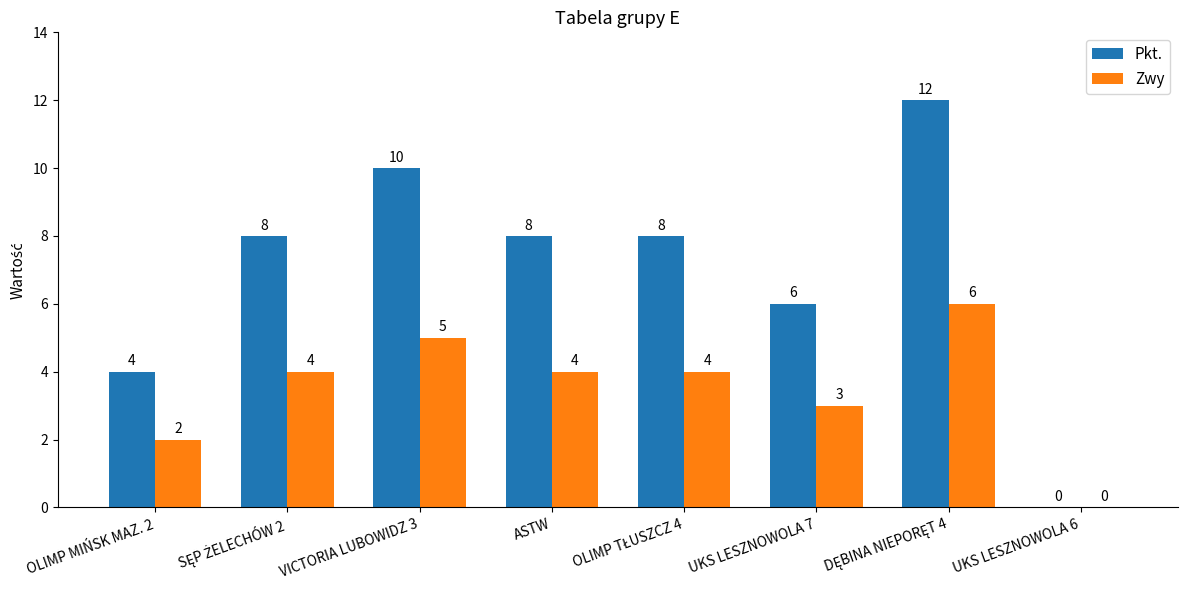

Does the chart contain stacked bars?

No